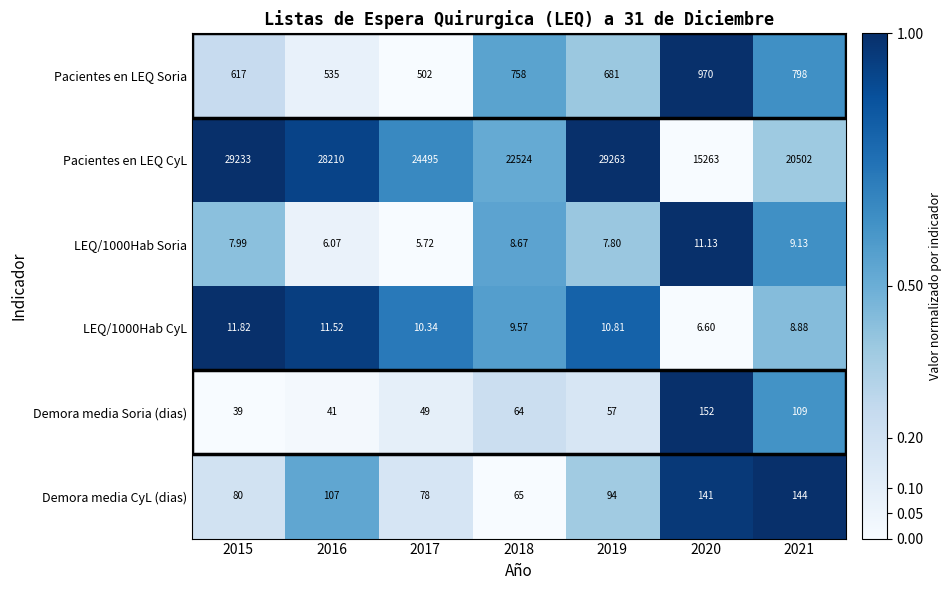

List the series in order of their peak value, lowest first.

LEQ/1000Hab Soria, LEQ/1000Hab CyL, Demora media CyL (dias), Demora media Soria (dias), Pacientes en LEQ Soria, Pacientes en LEQ CyL